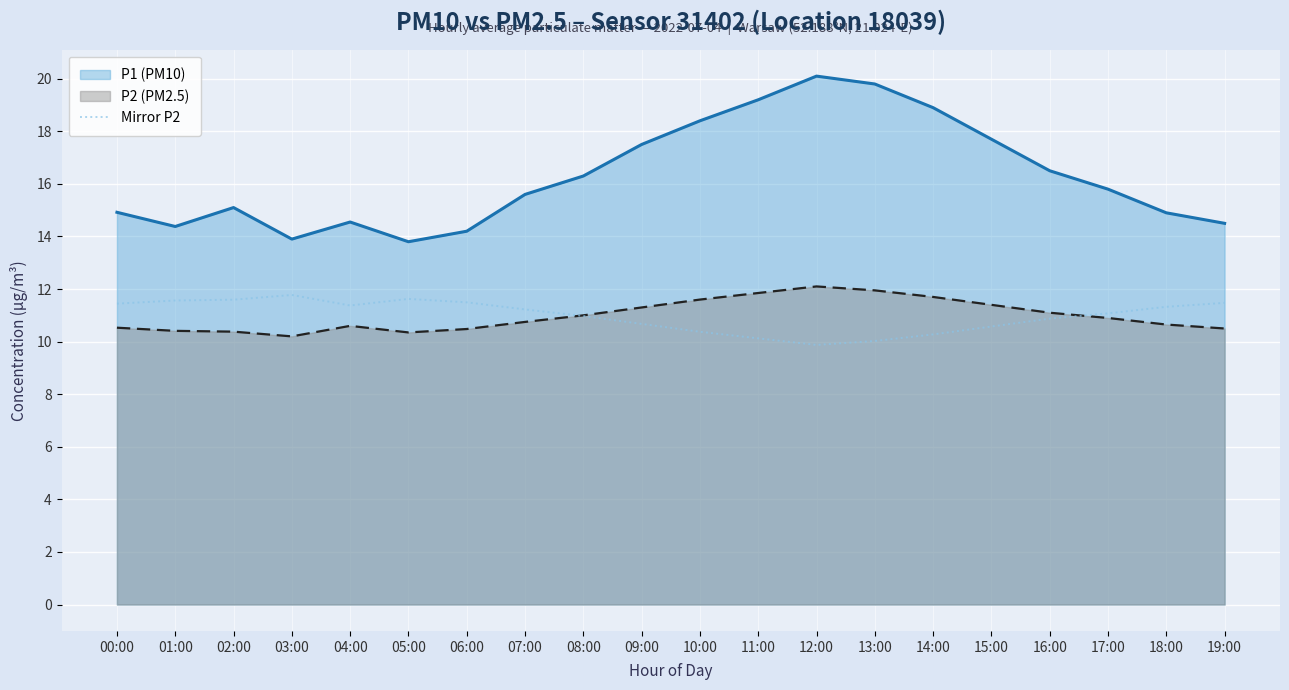

The chart shows a value of 4.7 at 11:00. True or false?

False